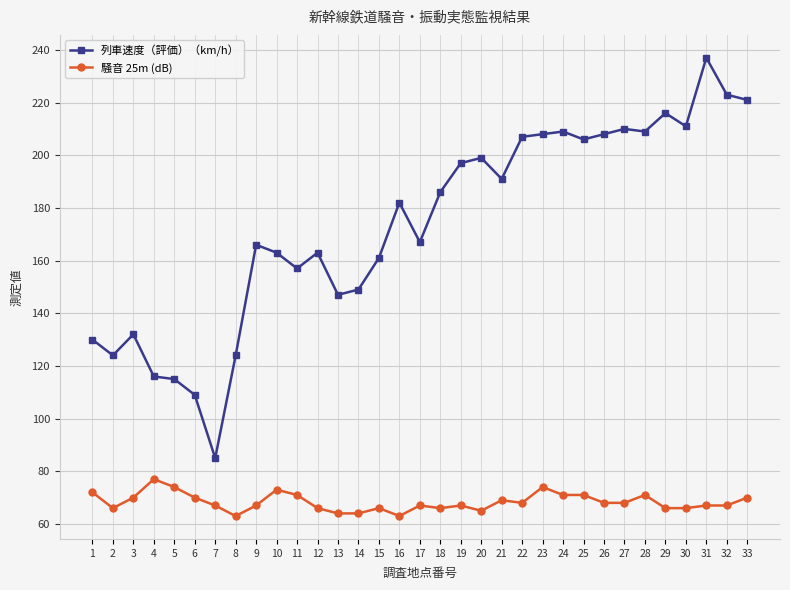

At which label does 騒音 25m (dB) first exceed 67?

1